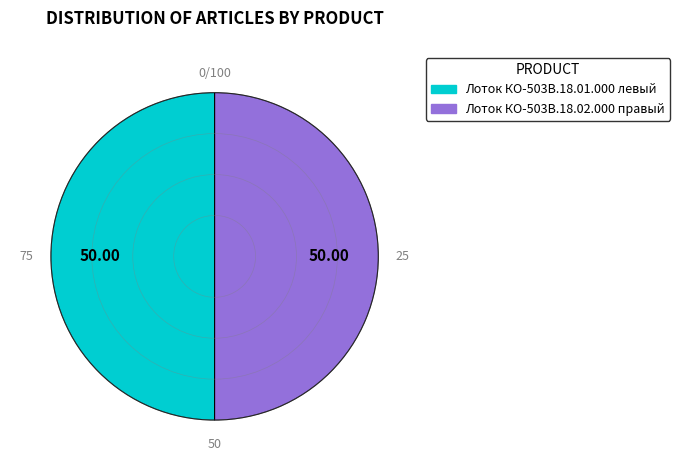

What is the ratio of the value at Лоток КО-503В.18.02.000 правый to the value at Лоток КО-503В.18.01.000 левый?

1.0